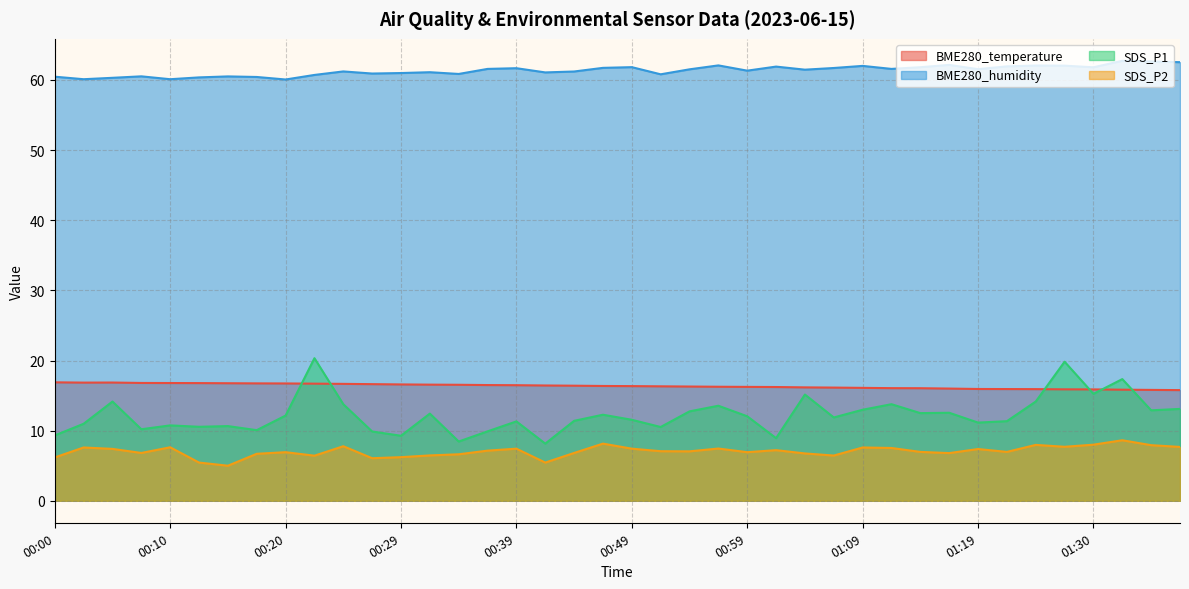

Which series has the largest range (max minus min)?

SDS_P1